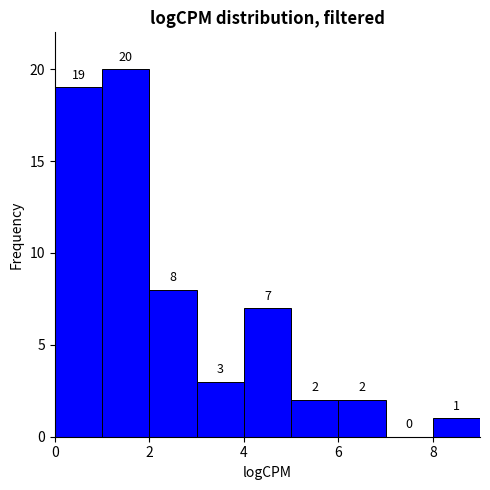

Which range on the x-axis has the tallest bar?

1 to 2